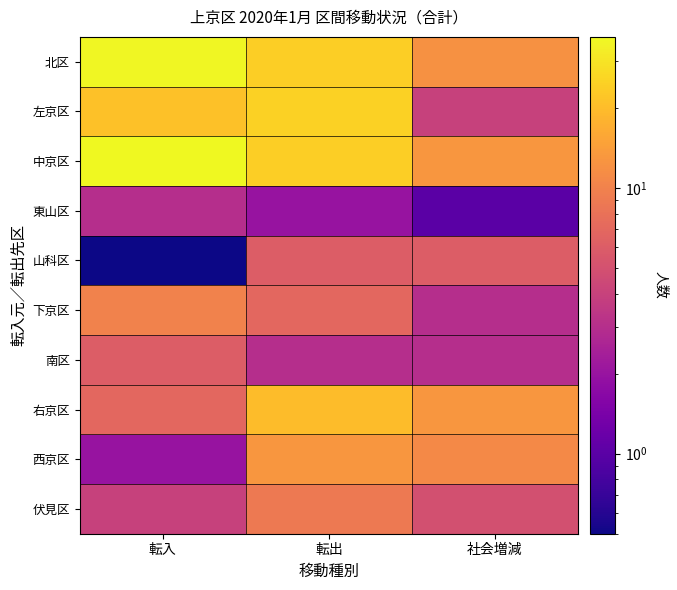

What is the spread (max minus min) of values at 転出?

23.0